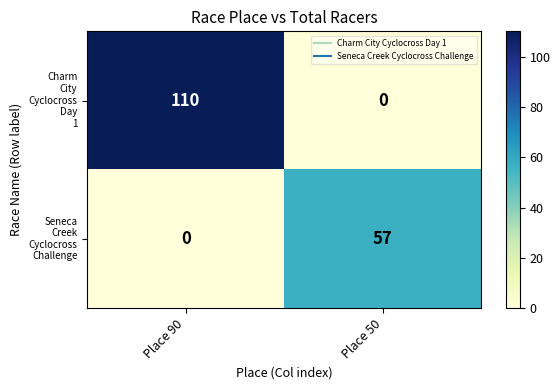

What is the spread (max minus min) of values at Place 90?

110